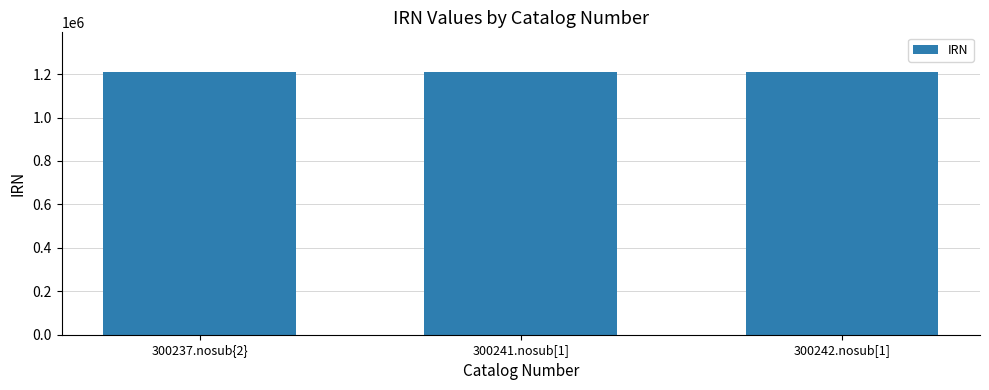

What is the difference between the maximum and minimum values?

6